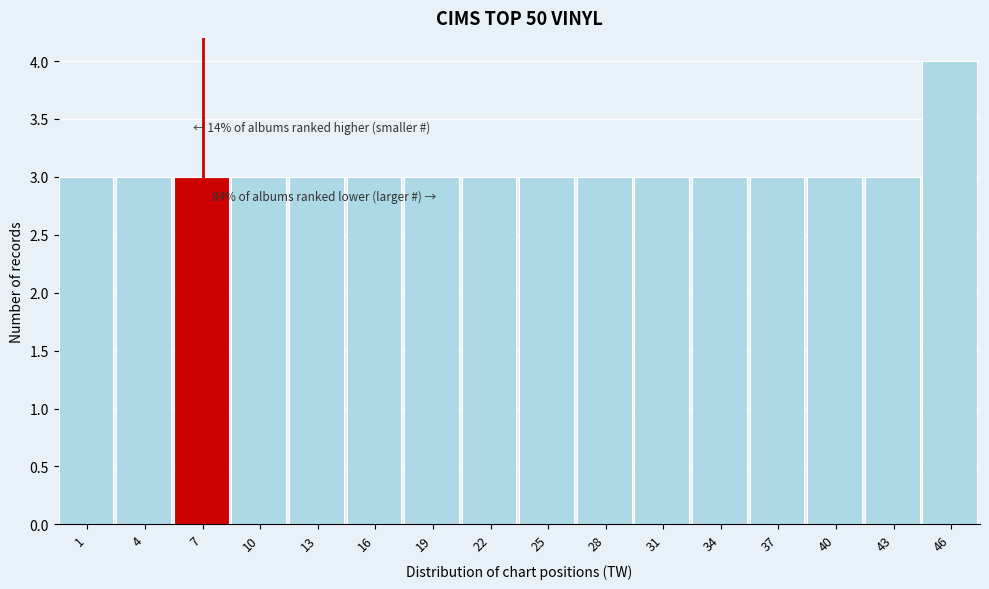

Reading left to right, what are all the values shown in this chart?

3	3	3	3	3	3	3	3	3	3	3	3	3	3	3	4